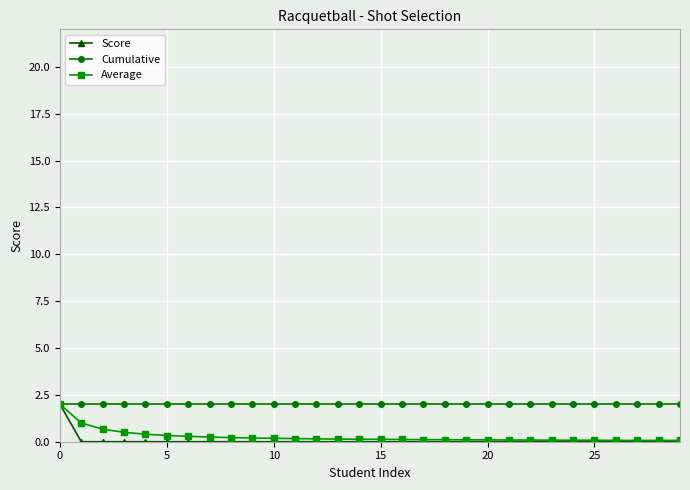

What is the sum of all Cumulative values?

60.0